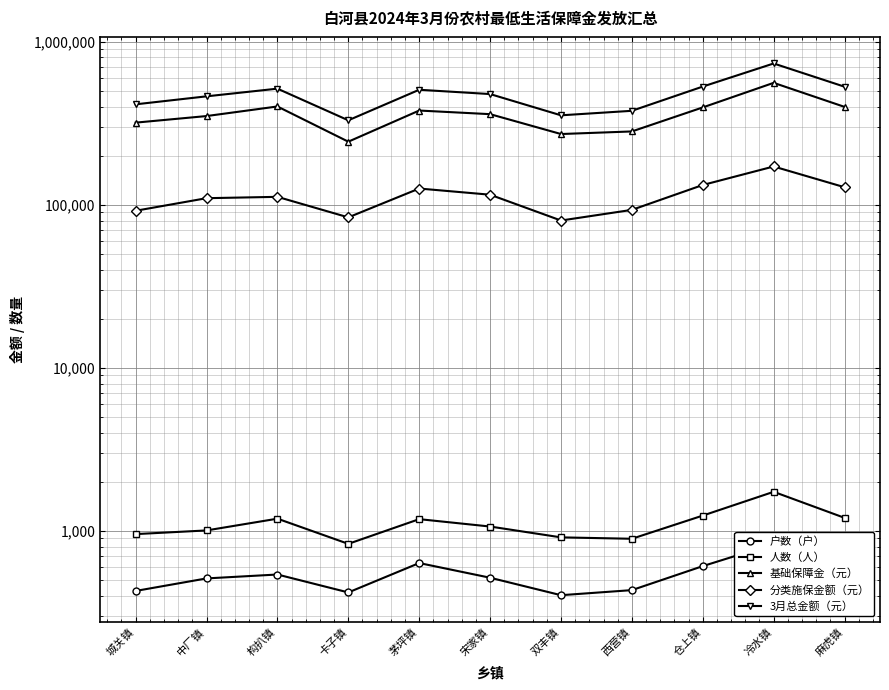

What is the lowest value of the 户数（户） series?

404